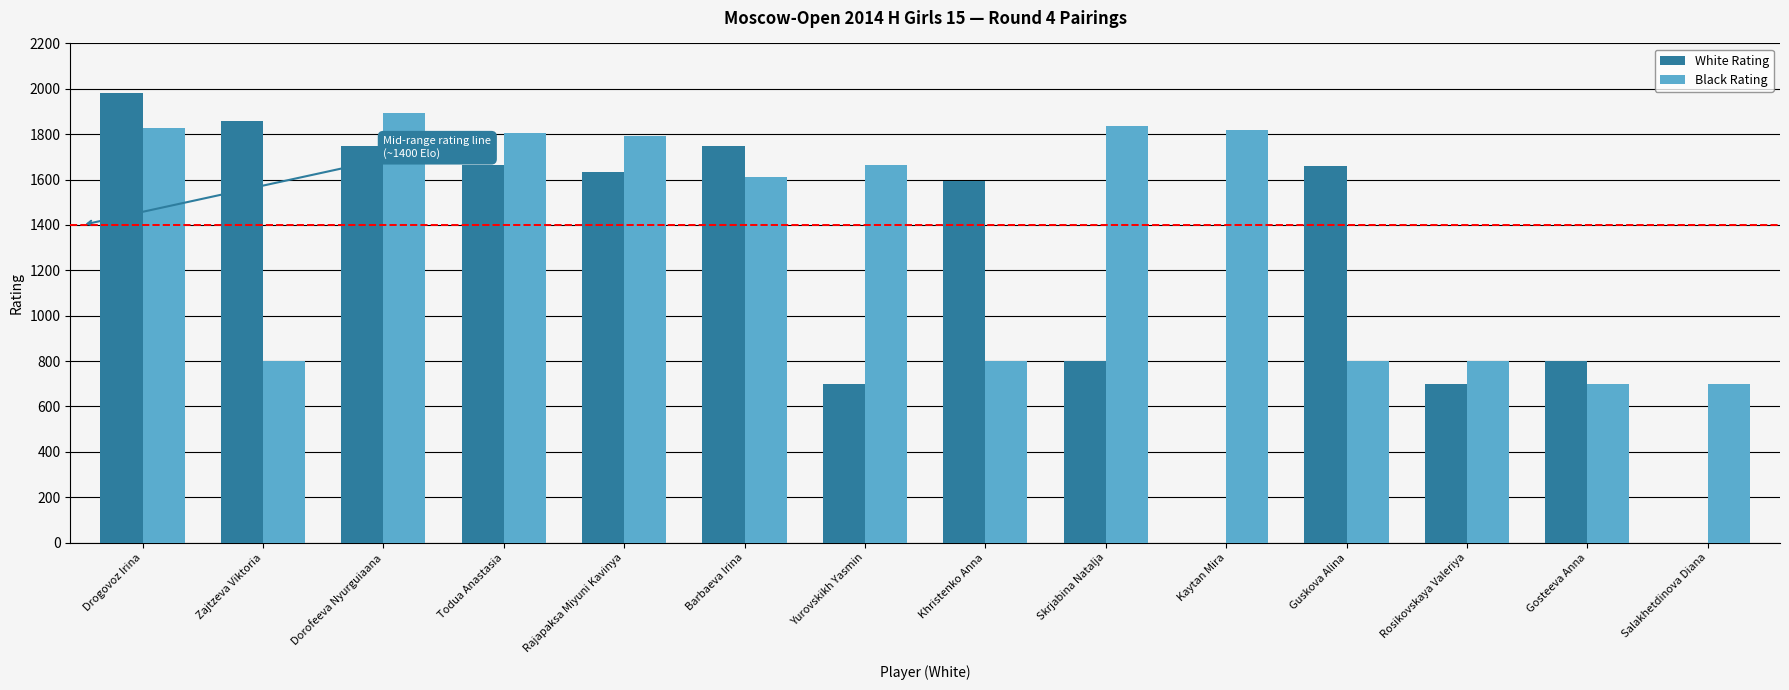

Which series changed the most between Barbaeva Irina and Gosteeva Anna?

White Rating